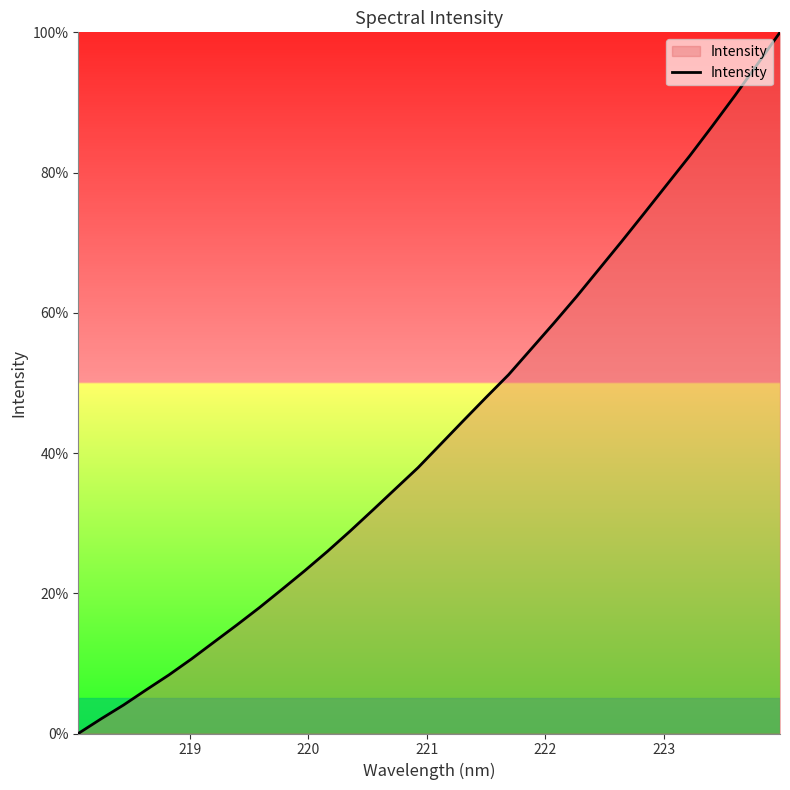

Reading right to left, what are all the values shown in this chart?

100.0	95.4	90.9	86.6	82.4	78.3	74.2	70.2	66.2	62.3	58.5	54.8	51.2	47.9	44.6	41.3	37.9	34.9	31.9	28.9	26.0	23.2	20.6	18.0	15.5	13.1	10.6	8.4	6.2	4.1	2.1	0.0